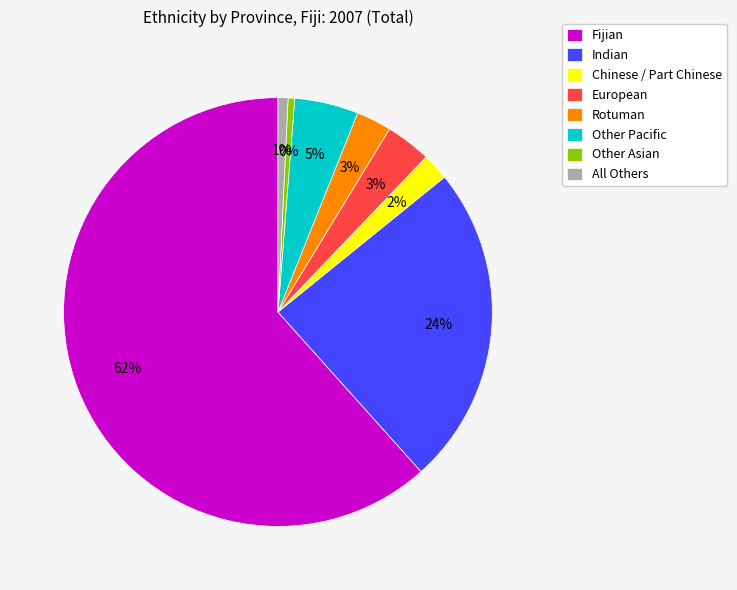

To the nearest percent, what is the difference between the Indian and European slice percentages?

21%